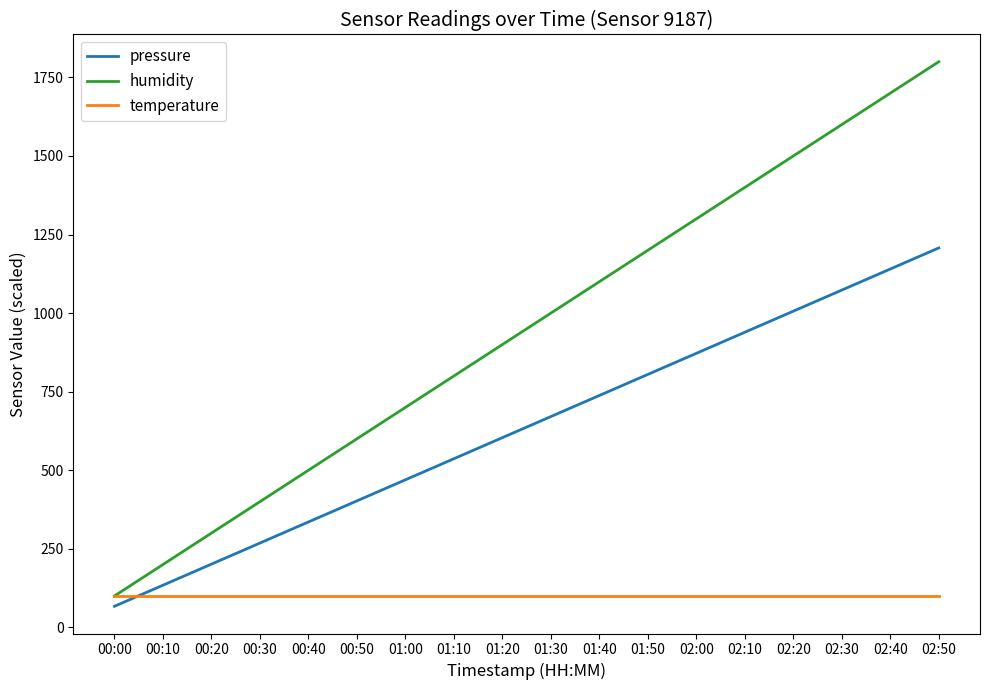

Which series has the largest range (max minus min)?

humidity